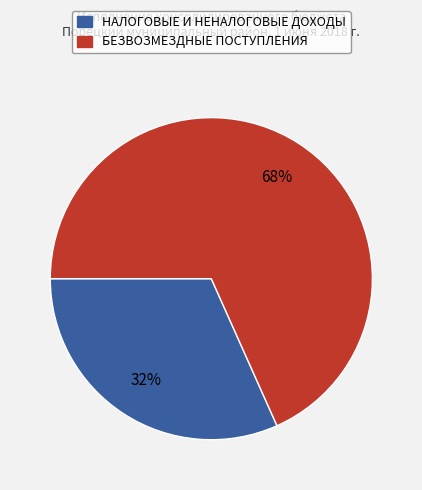

Rank the categories by value from highest to lowest.

БЕЗВОЗМЕЗДНЫЕ ПОСТУПЛЕНИЯ, НАЛОГОВЫЕ И НЕНАЛОГОВЫЕ ДОХОДЫ